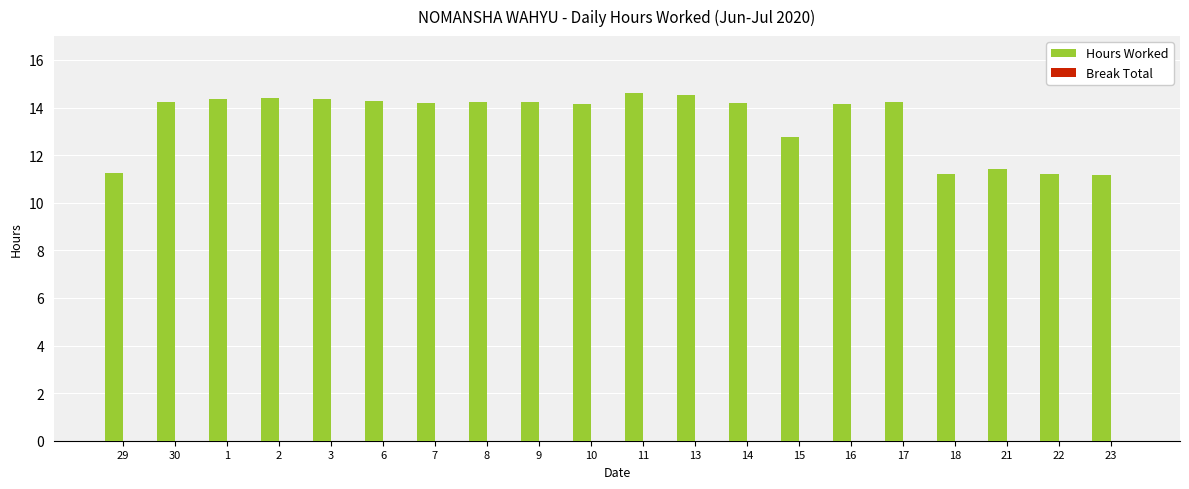

How many categories are shown in the chart?

20